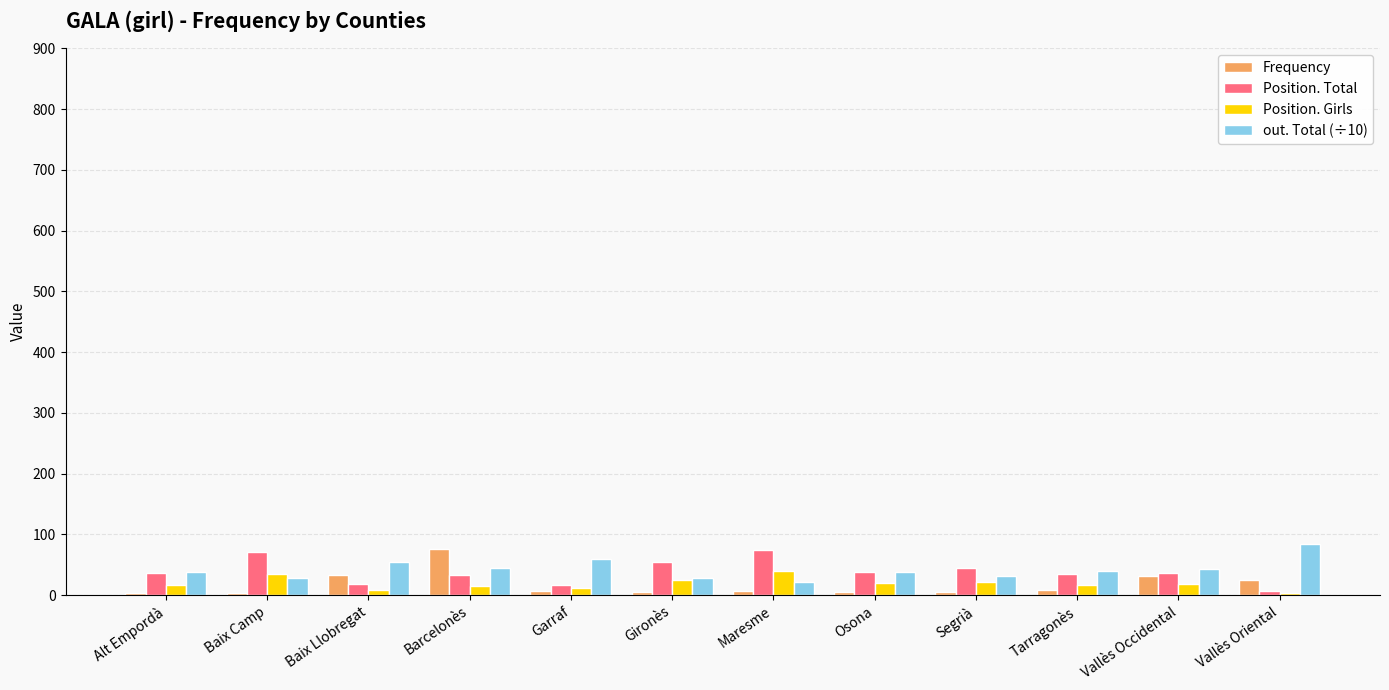

What position from the left is Alt Empordà?

1